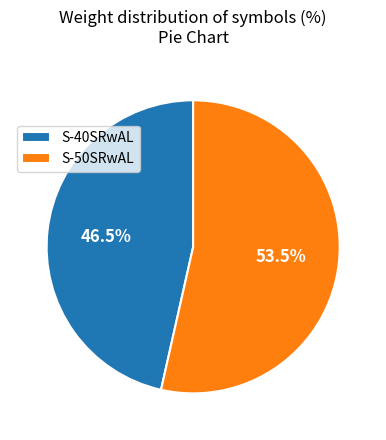

Rank the categories by value from highest to lowest.

S-50SRwAL, S-40SRwAL